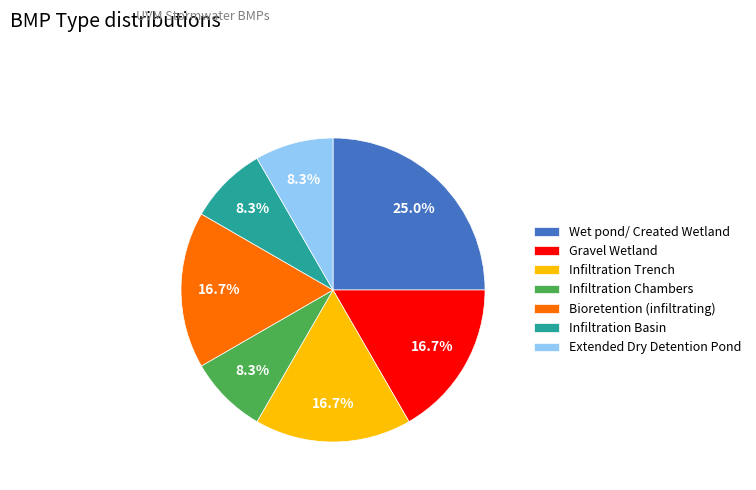

The Gravel Wetland slice represents 11% of the pie. True or false?

False